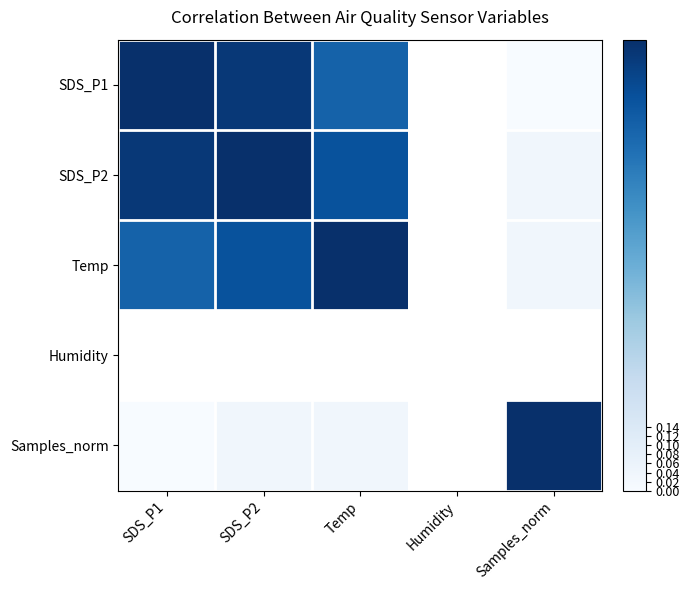

What is the spread (max minus min) of values at Temp?

1.0